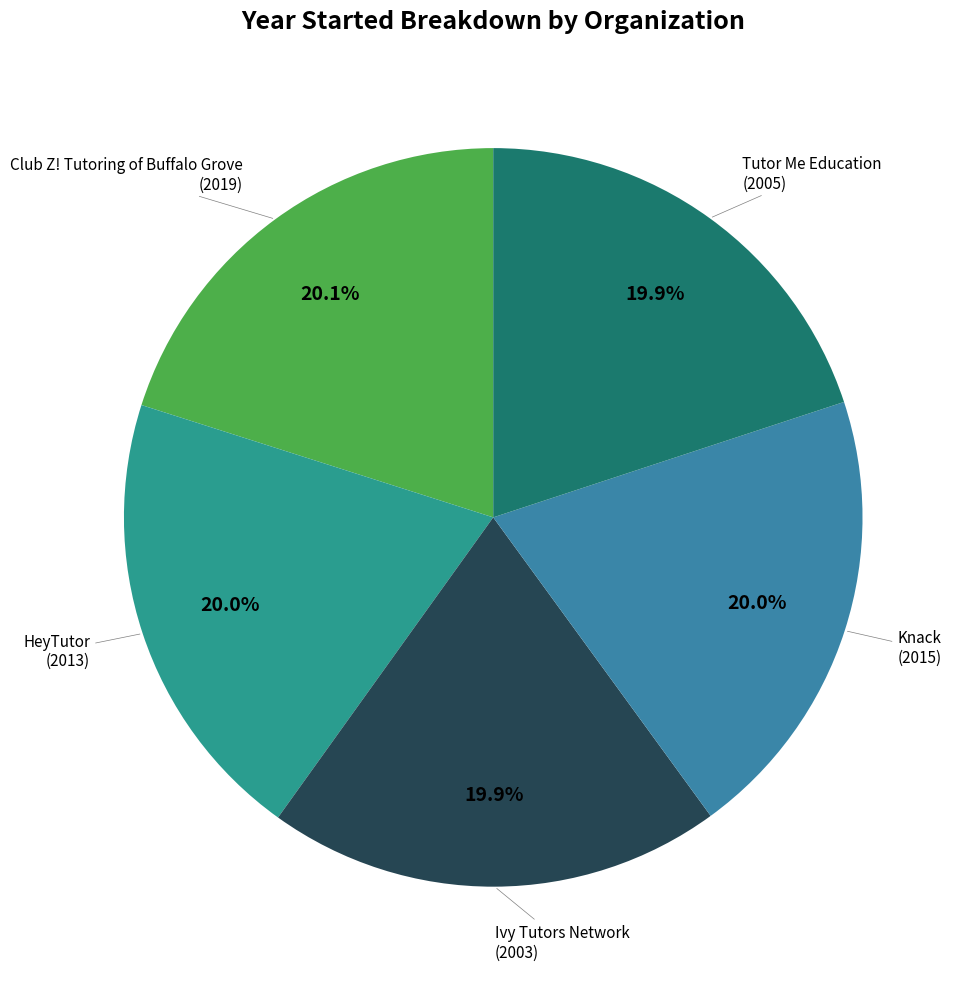

How many segments does this pie chart have?

5